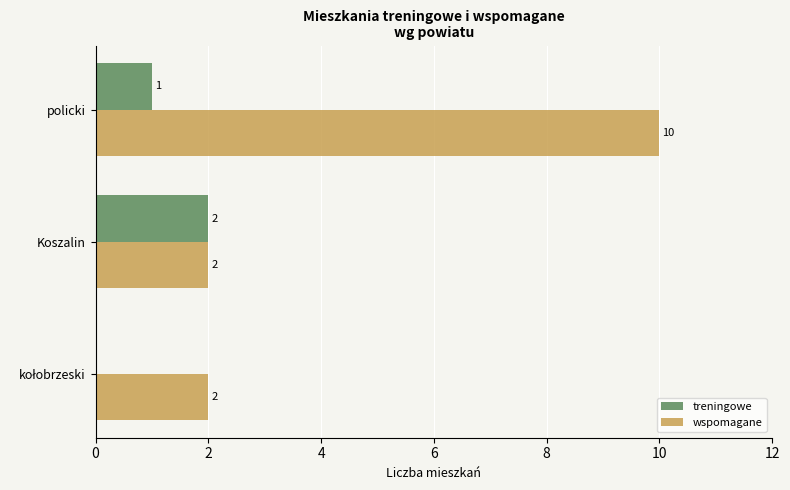

How many treningowe values are between 0 and 2?

3